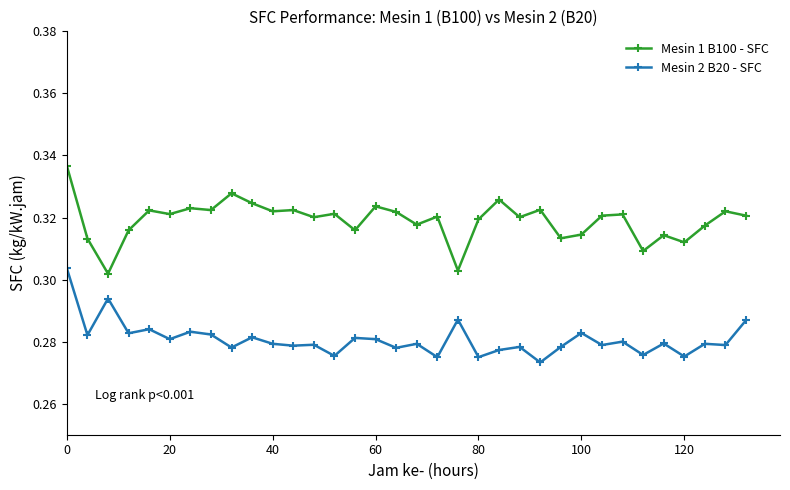

Count the Mesin 2 B20 - SFC values in the range 0 to 1.

34